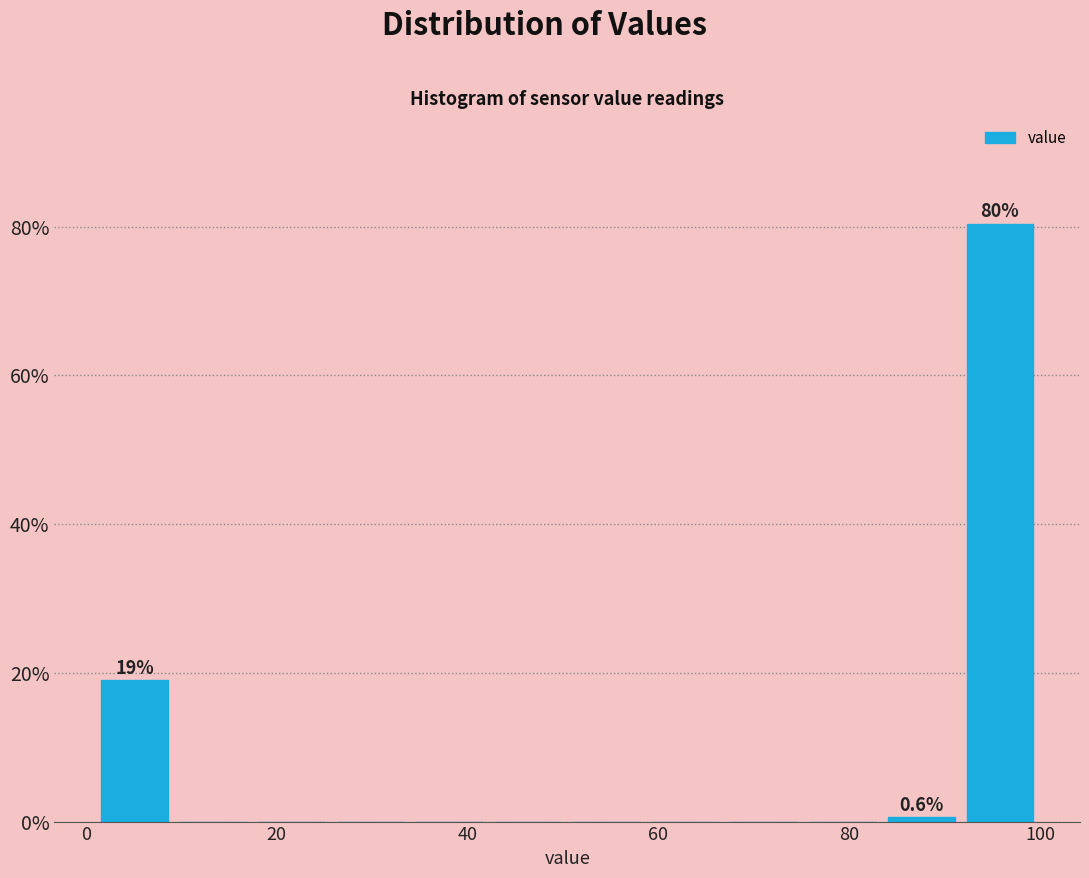

Over which range of the x-axis is the bar tallest?

92 to 100